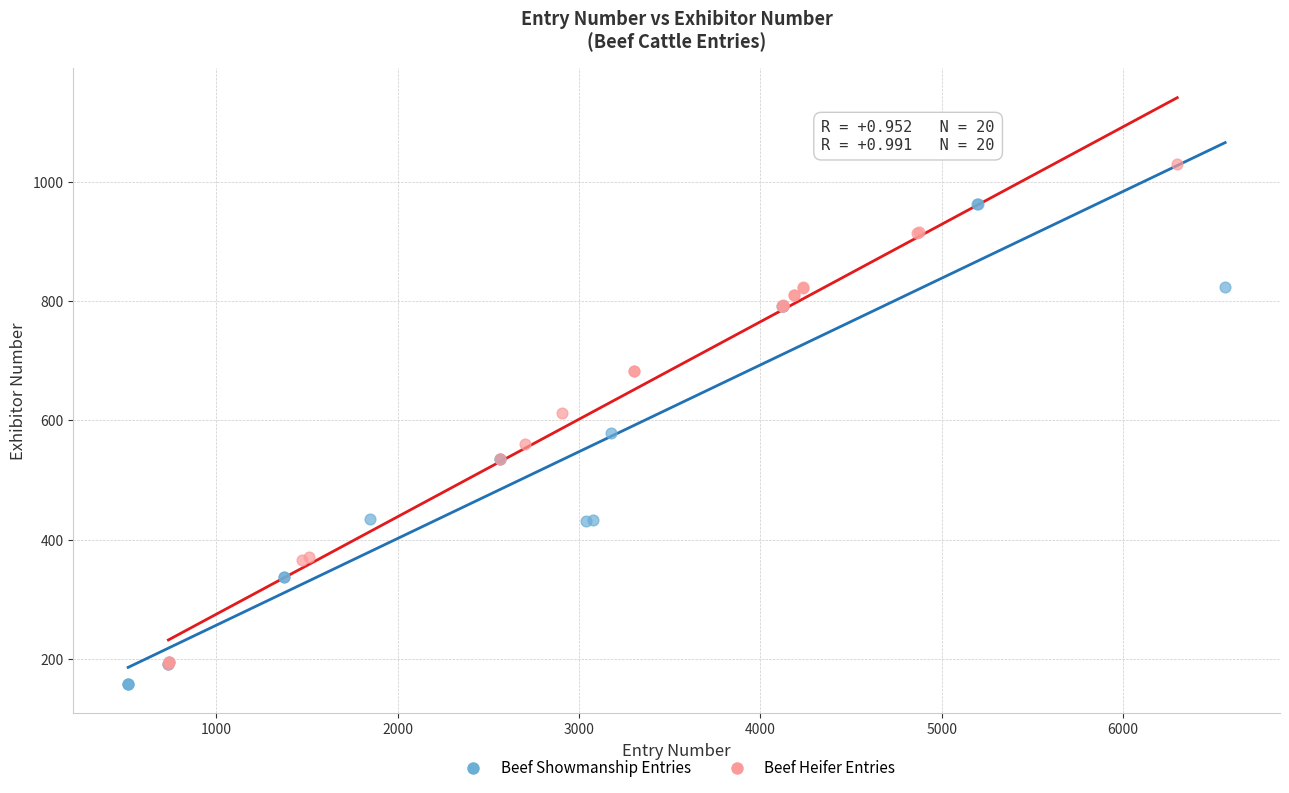

Which series reaches the maximum Y coordinate?

Beef Heifer Entries